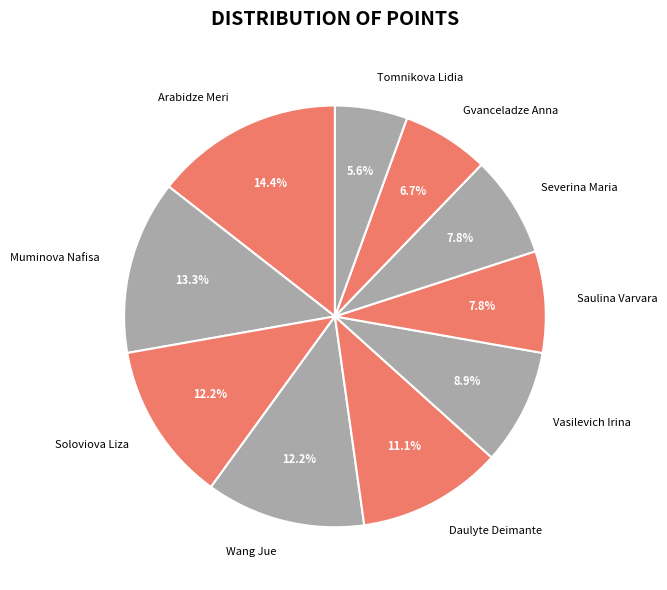

To the nearest percent, what is the difference between the Saulina Varvara and Wang Jue slice percentages?

4%